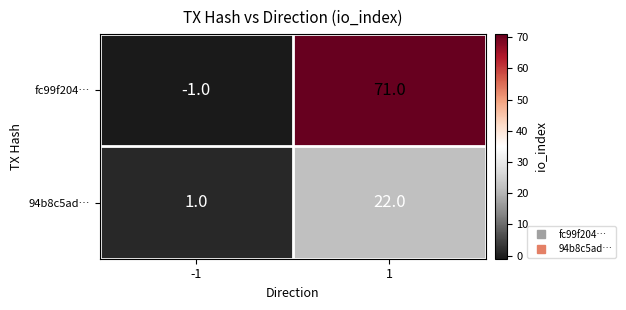

Between -1 and 1, which series saw the biggest shift?

fc99f204…